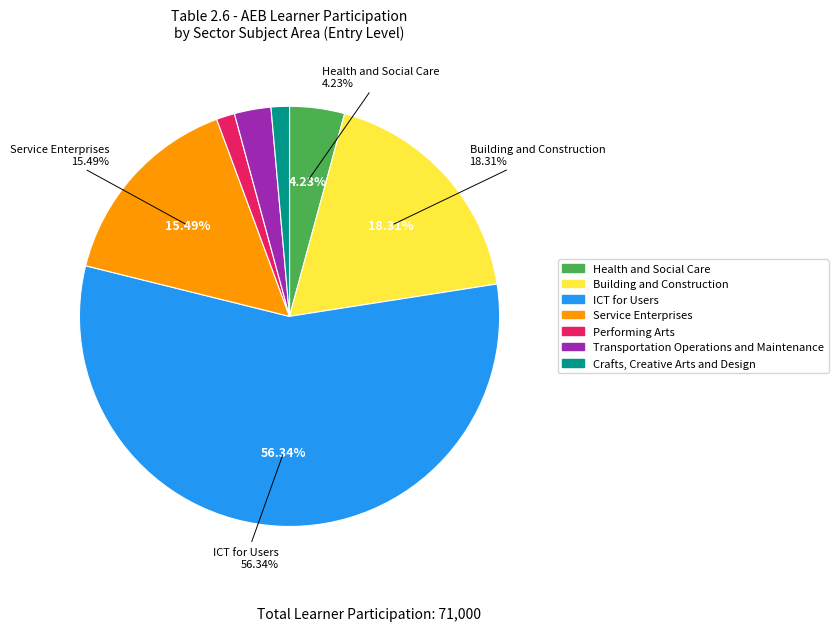

Approximately how many times larger is the value at Performing Arts compared to Service Enterprises?

0.1